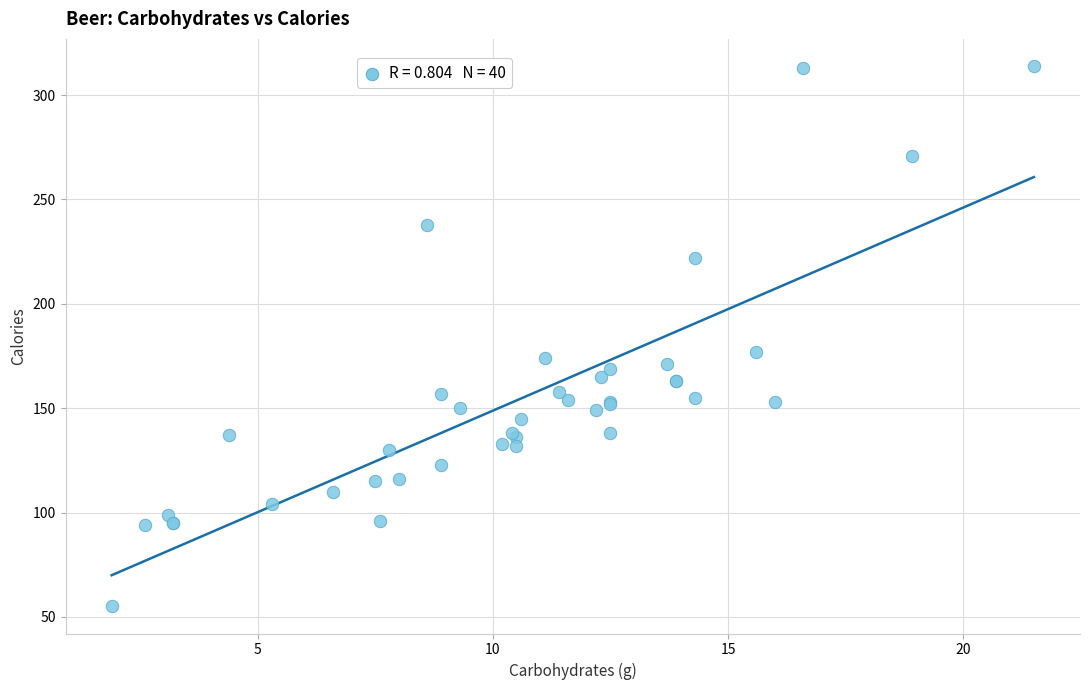

What Y value in the scatter plot is closest to 184?

177